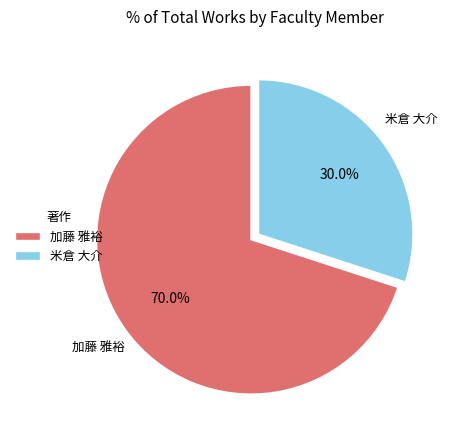

What is the majority slice?

加藤 雅裕